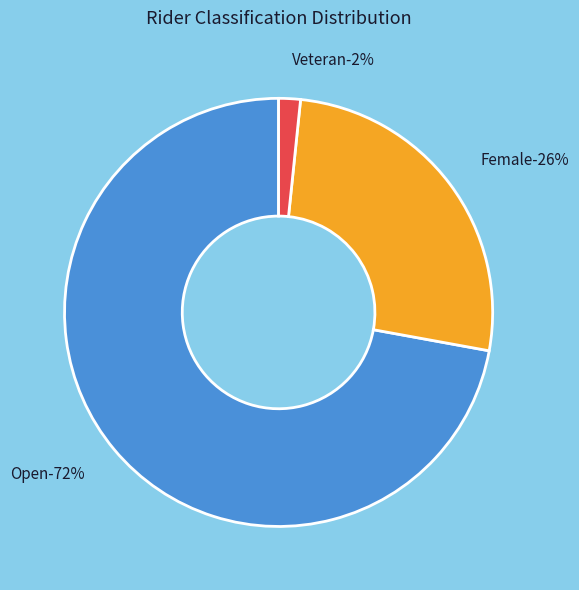

What portion of the pie excludes Open?

27.9%